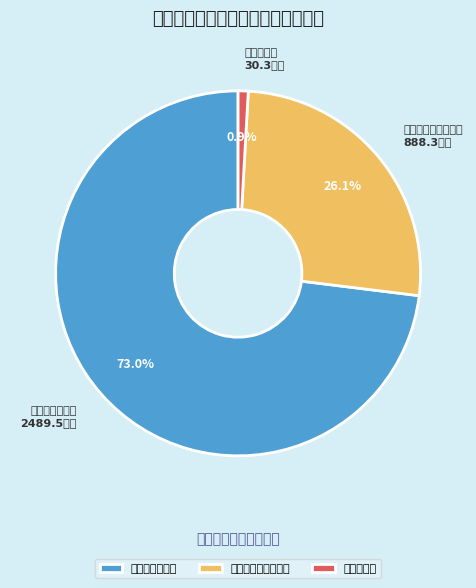

Is there any slice that represents more than half of the pie?

Yes